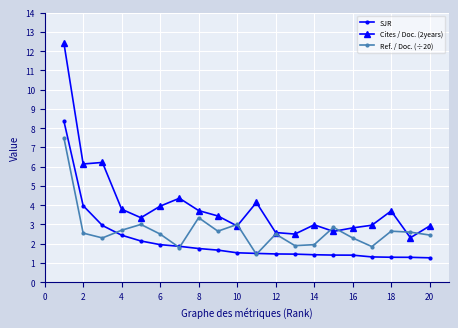

True or false: Ref. / Doc. (÷20) has more than 0 points higher than both neighbors.

True